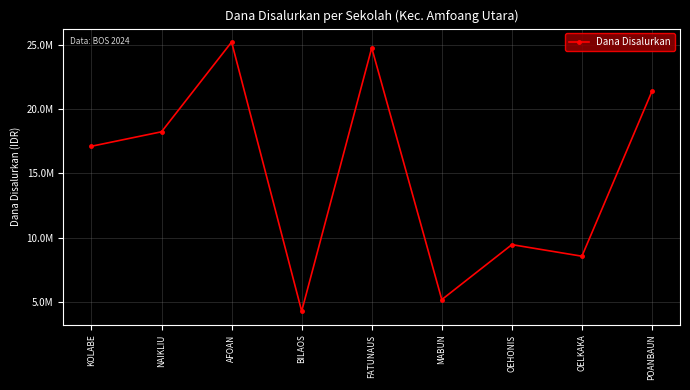

Is this an area chart (filled region under the line)?

No